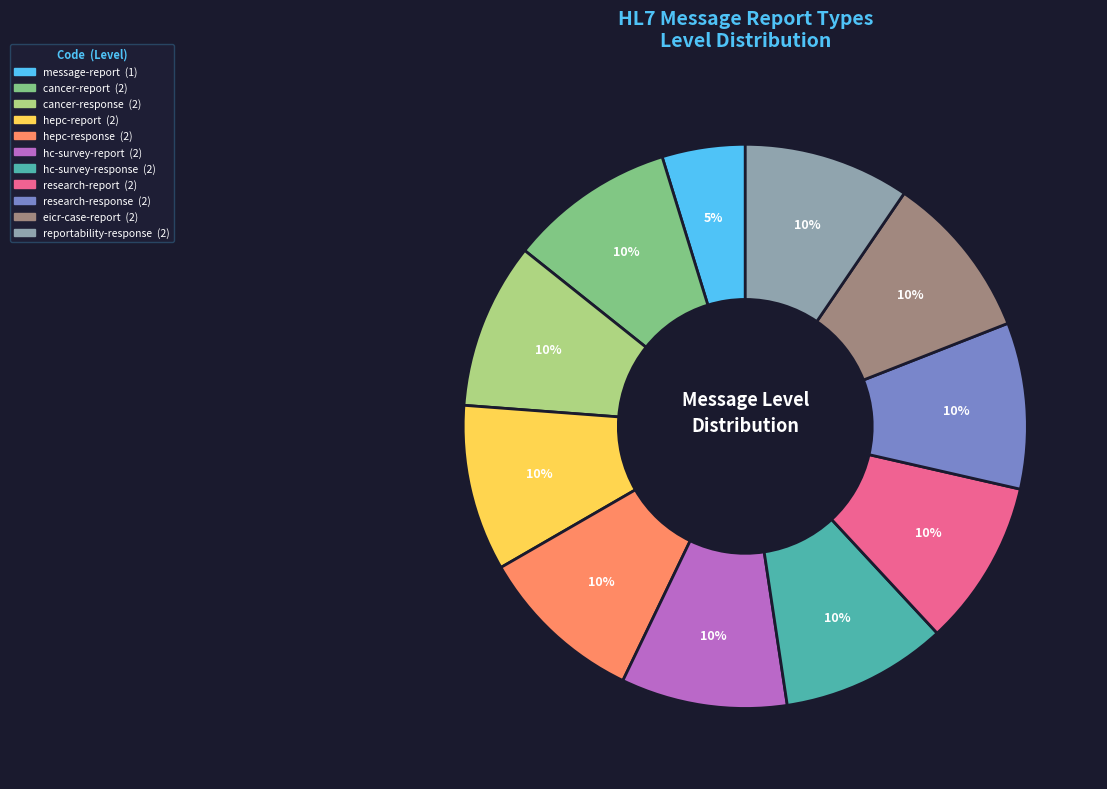

To the nearest percent, what is the difference between the largest and smallest slice percentages?

5%